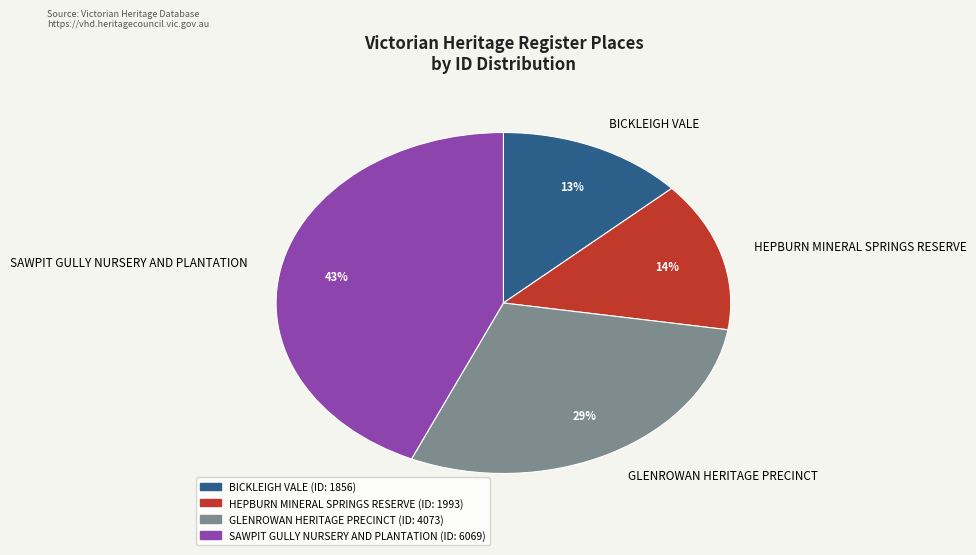

Is the sum of SAWPIT GULLY NURSERY AND PLANTATION and BICKLEIGH VALE greater than half?

Yes